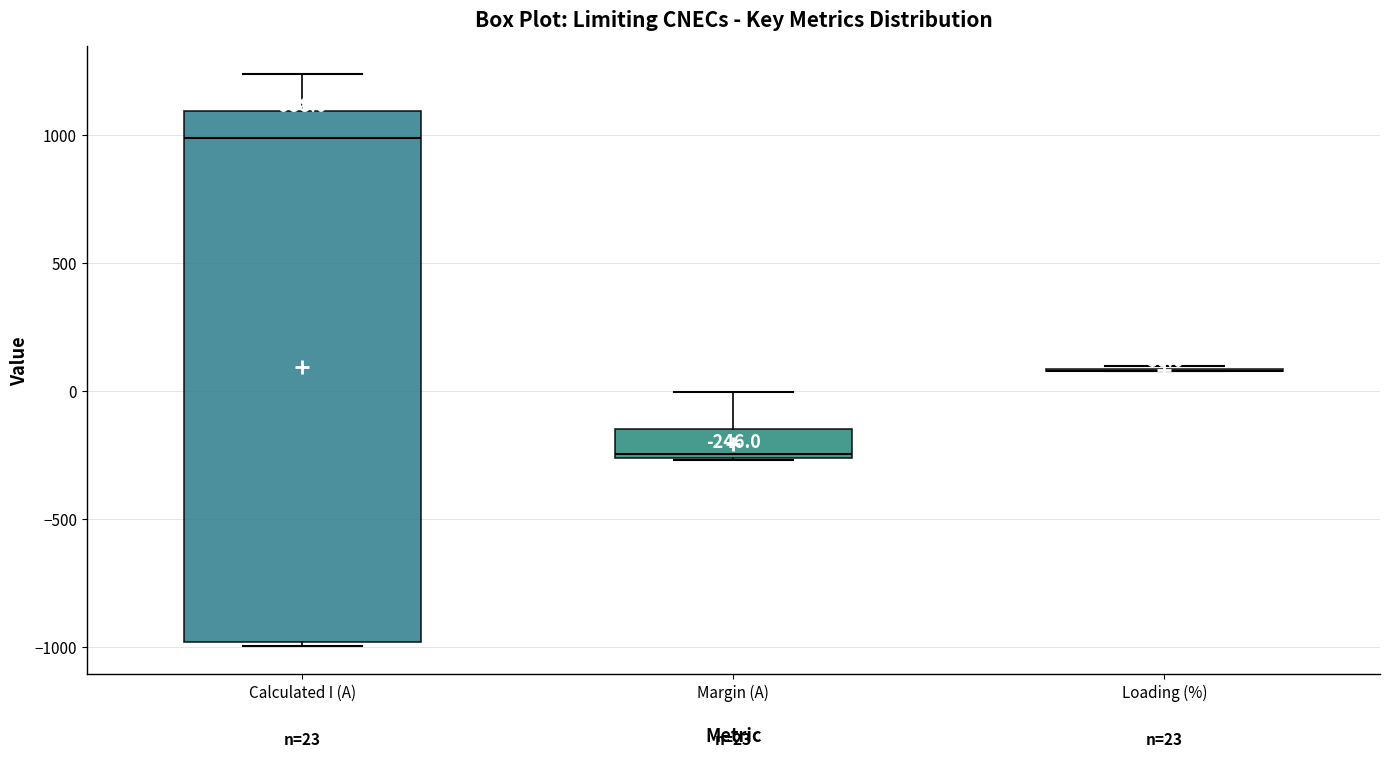

Comparing the boxes themselves (not the whiskers), which one is the tallest?

Calculated I (A)